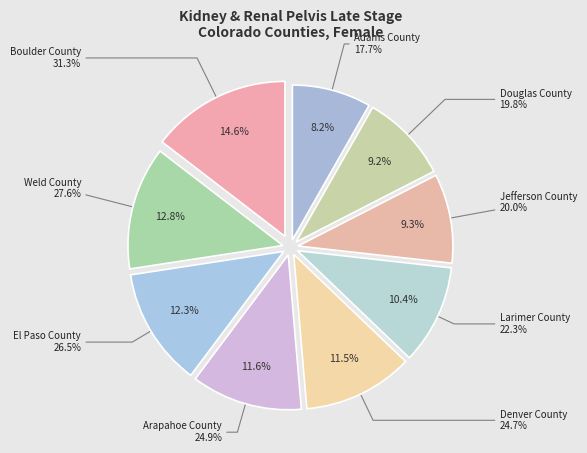

To the nearest percent, what percentage of the pie is Boulder County?

15%